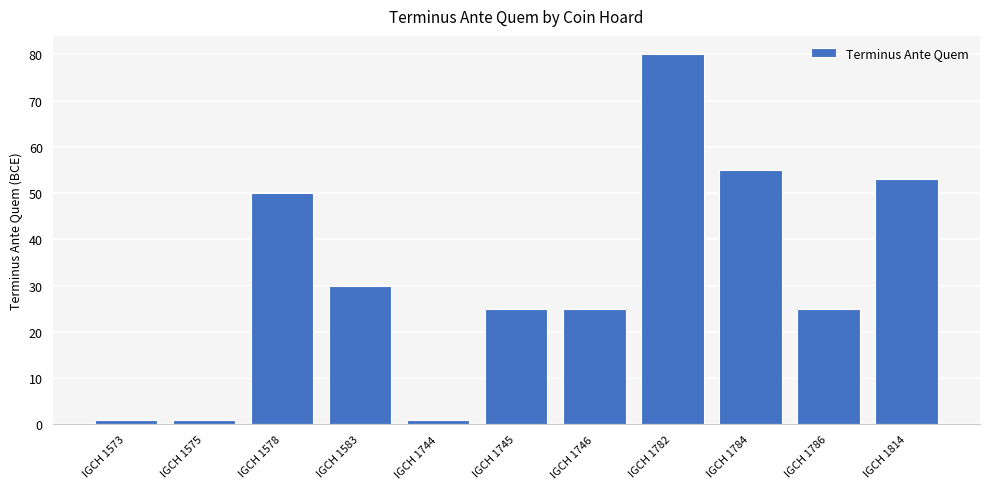

What is the value of the 3rd bar from the left?

50